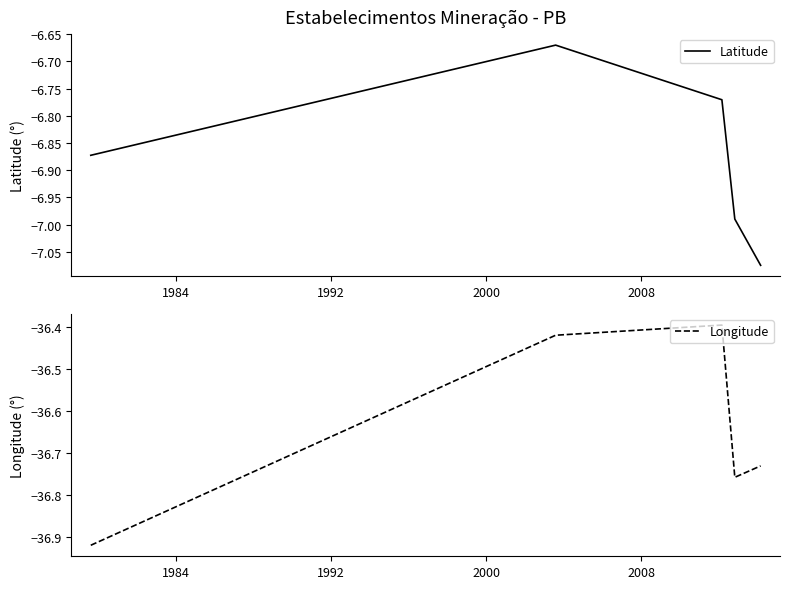

True or false: Longitude and Latitude intersect in this chart.

False